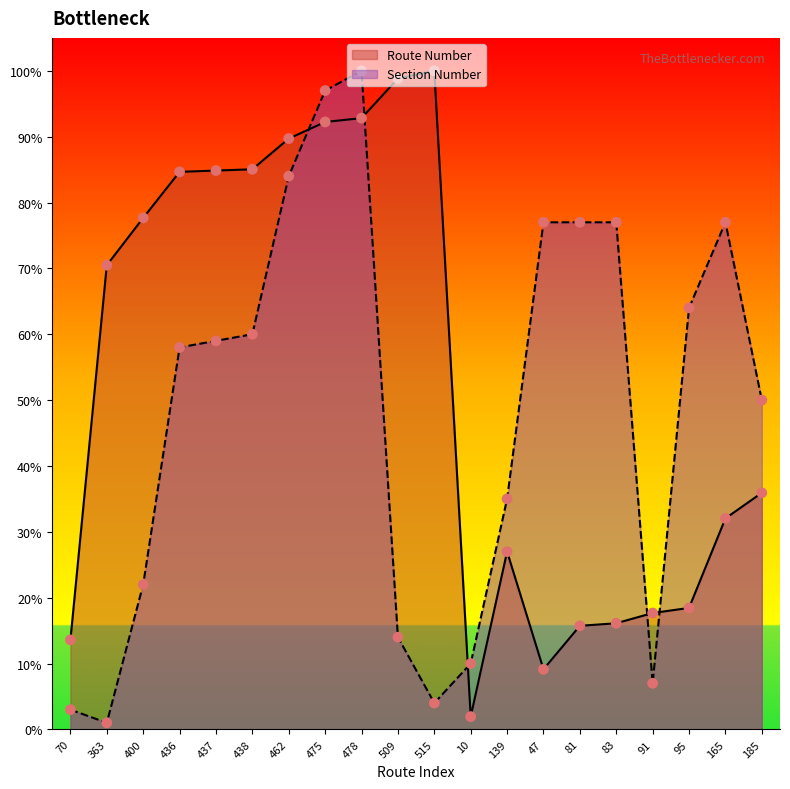

Which series has the largest total across all categories?

Route Number